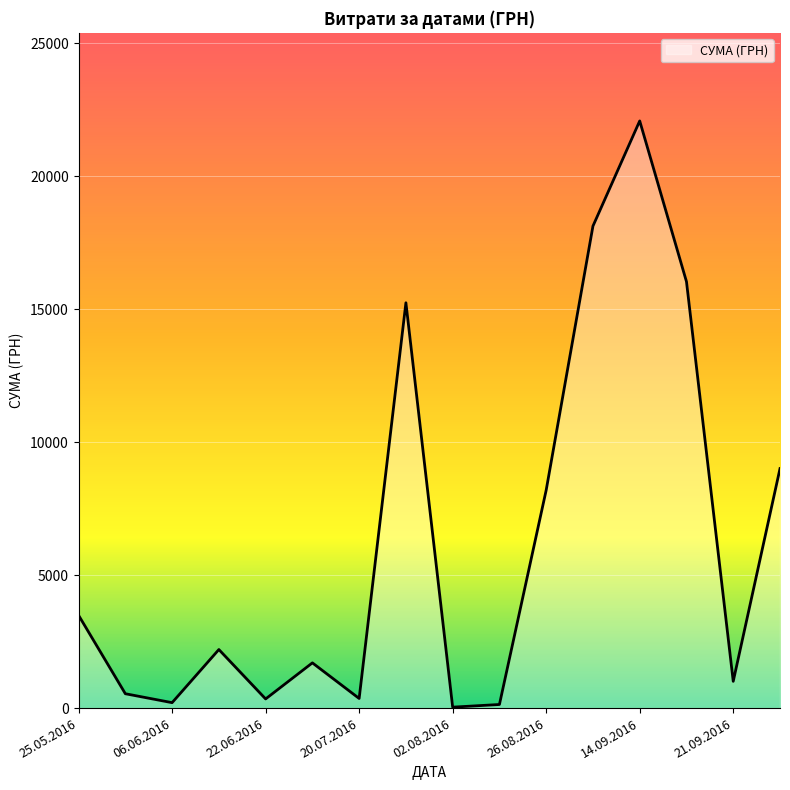

What is the maximum value shown in the chart?

22084.6